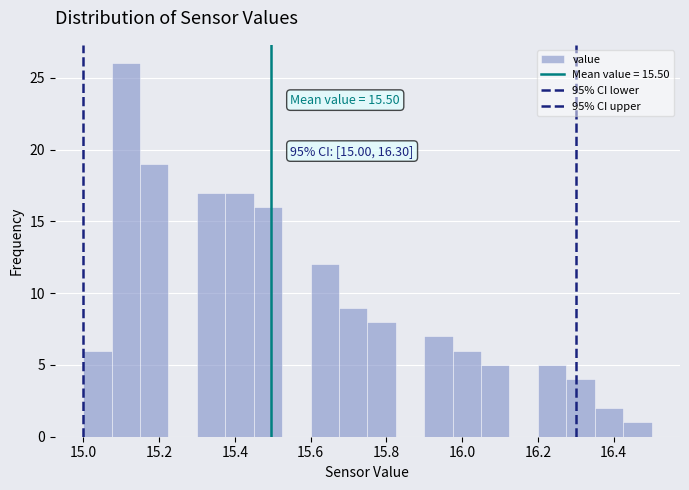

Around what value on the x-axis is the tallest bar? Give the approximate position of its centre, as read against the axis.

15.12